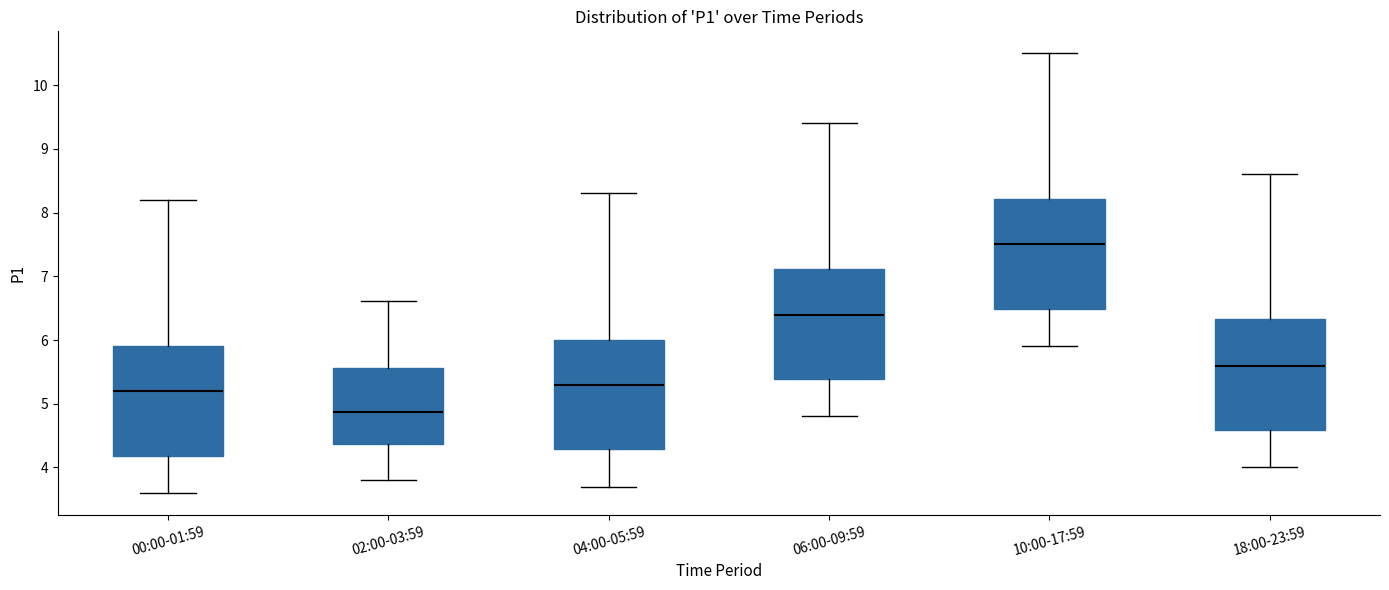

Which box's median line is the highest?

10:00-17:59